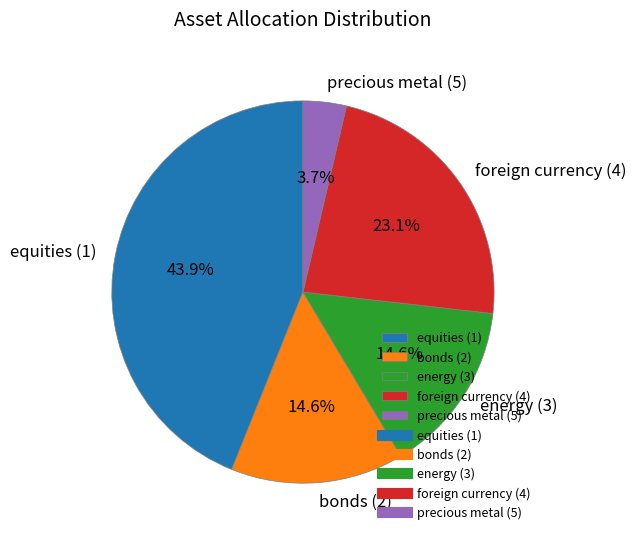

The bonds (2) slice represents 20% of the pie. True or false?

False